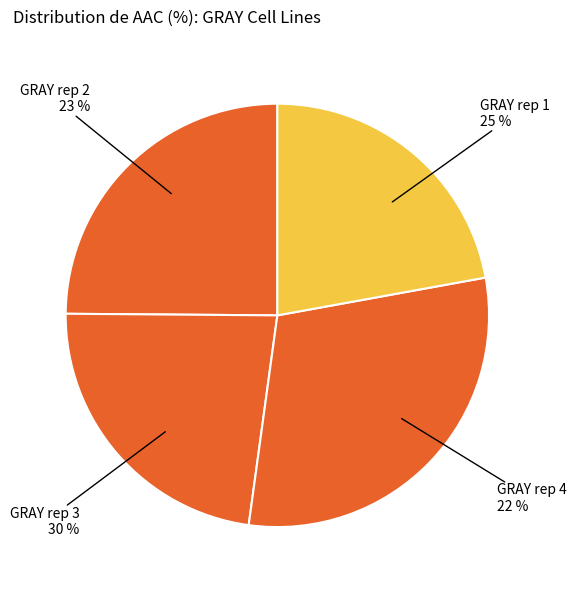

To the nearest percent, what portion does GRAY rep 1 represent?

25%